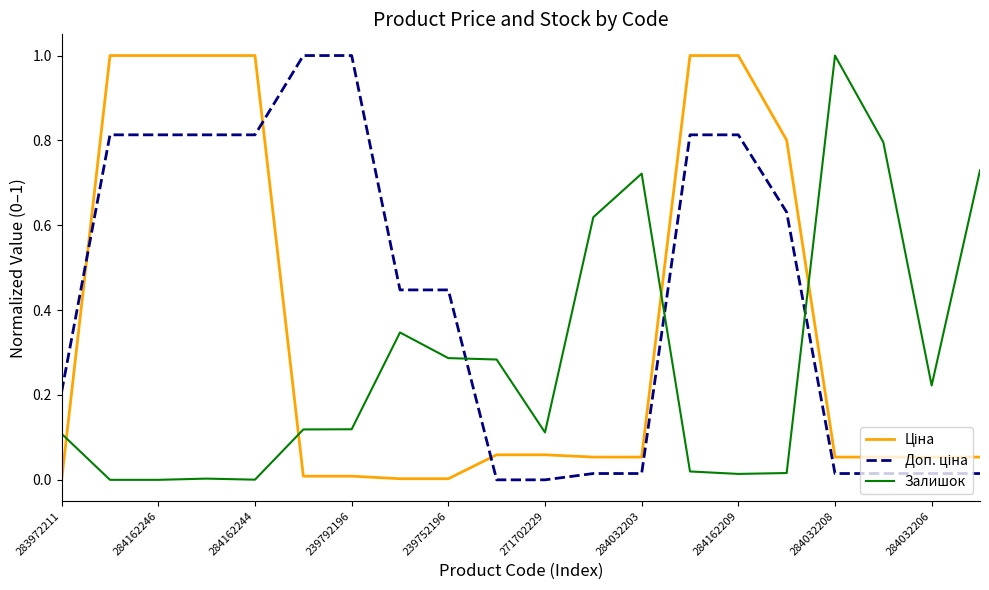

What is the greatest value displayed?

1.0